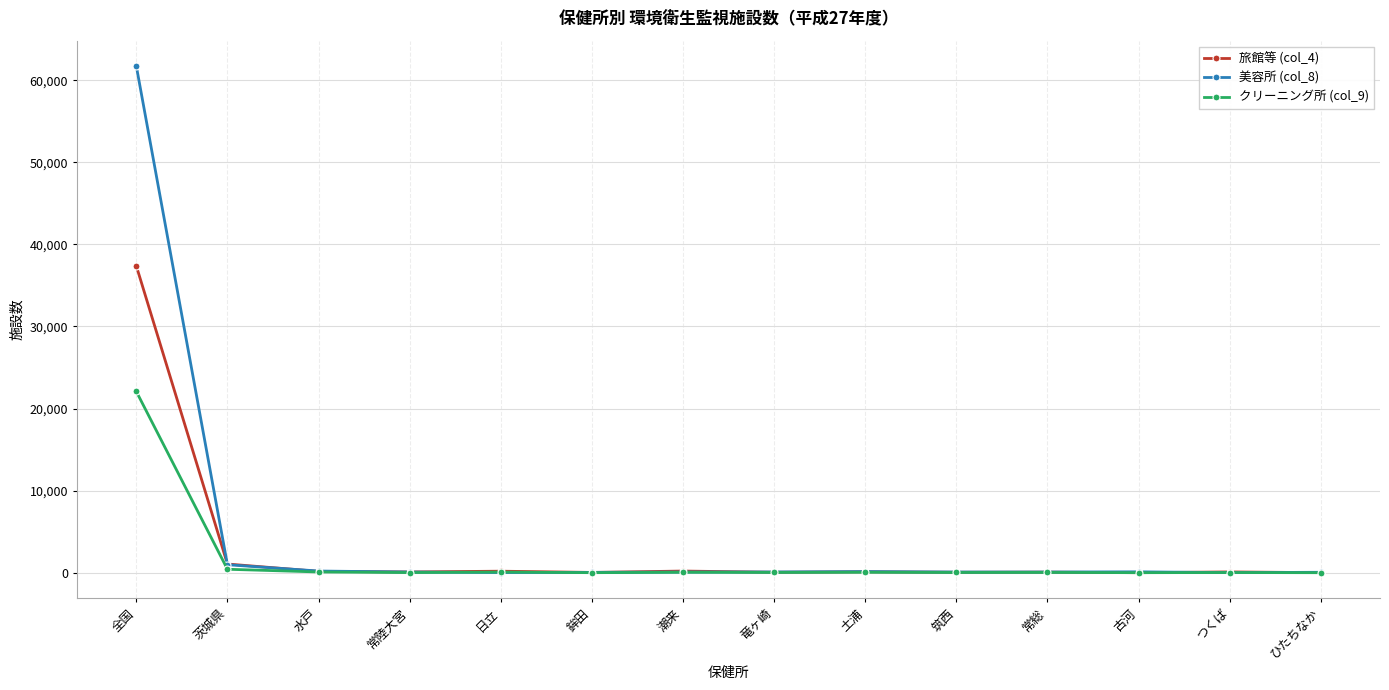

True or false: クリーニング所 (col_9) has more than 0 points higher than both neighbors.

True